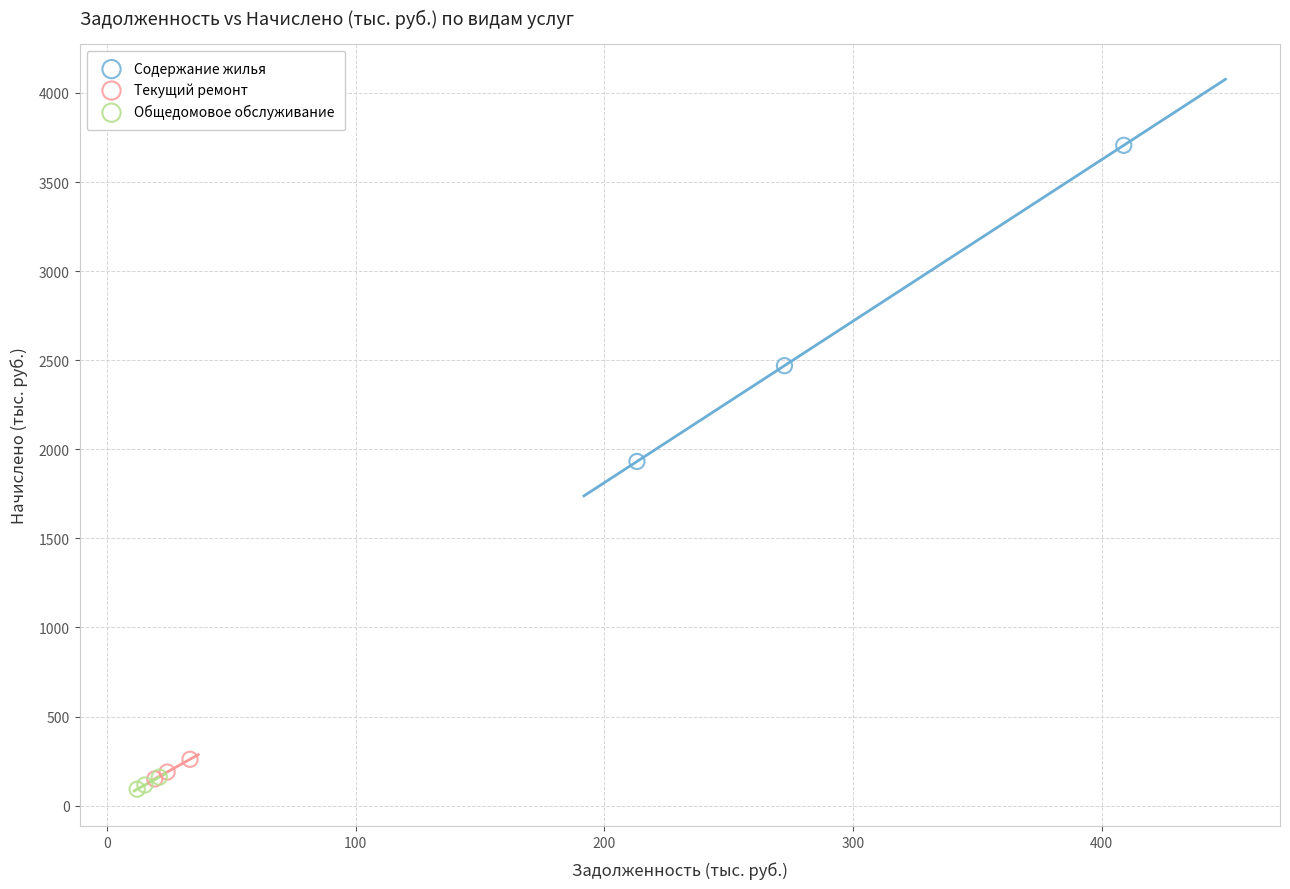

Which series has the largest Y range (max minus min)?

Содержание жилья